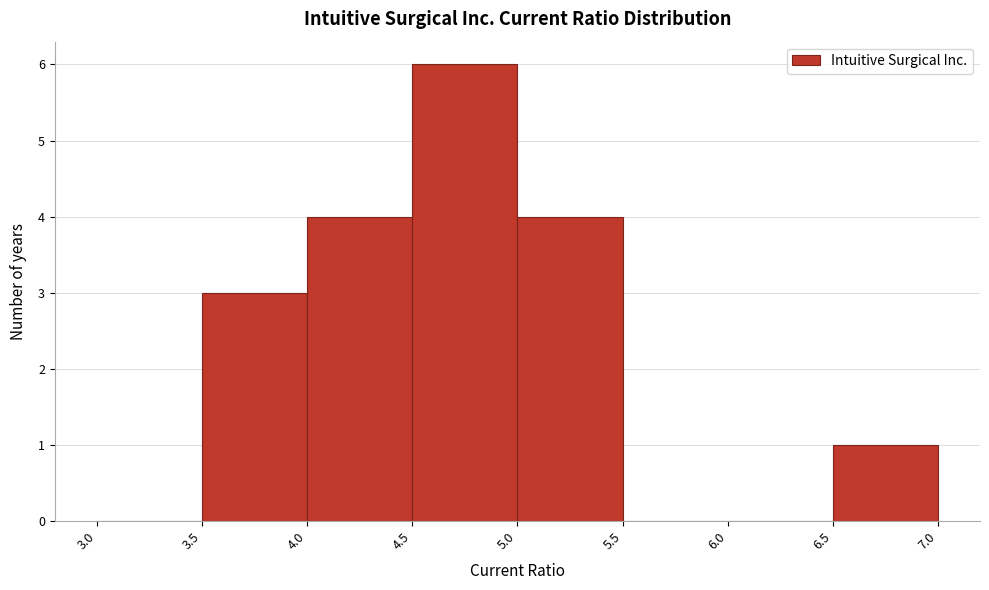

Reading left to right, transcribe this chart: for each bar, give the range it covers on the x-axis and its height. The values are not printed on the chart, so give them approximately, as read against the axis.

3.0 to 3.5: 0
3.5 to 4.0: 3
4.0 to 4.5: 4
4.5 to 5.0: 6
5.0 to 5.5: 4
5.5 to 6.0: 0
6.0 to 6.5: 0
6.5 to 7.0: 1